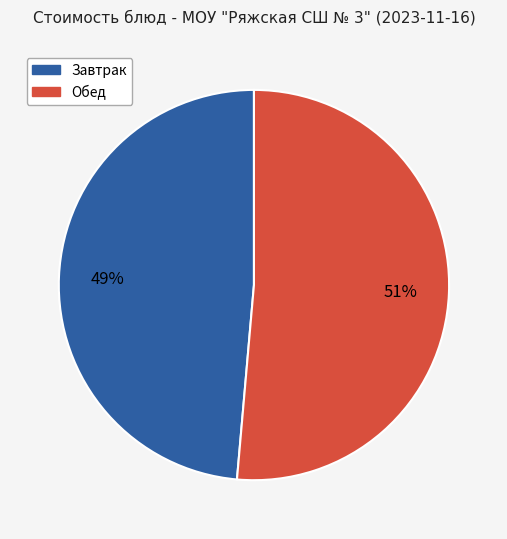

To the nearest percent, what is the average slice percentage?

50%